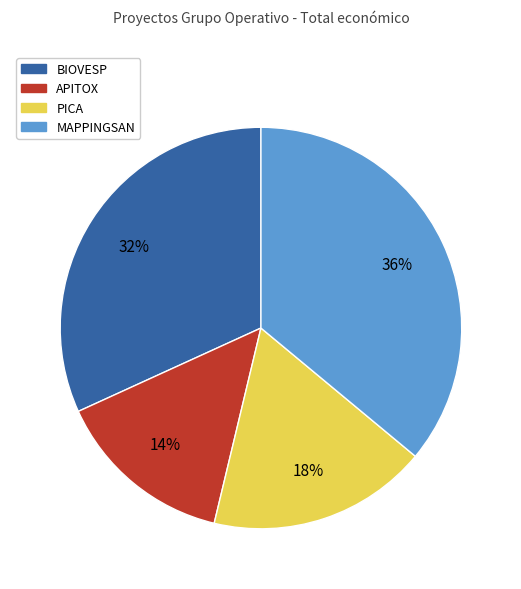

To the nearest percent, what is the average slice percentage?

25%